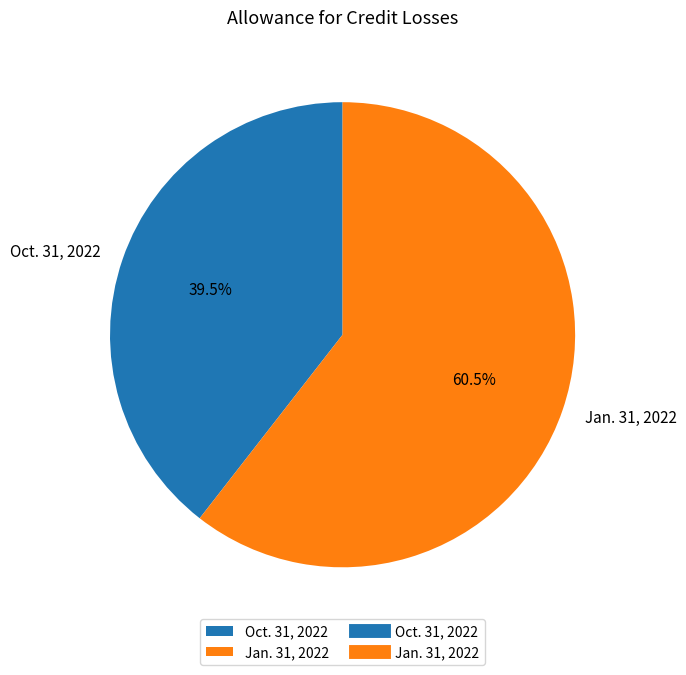

To the nearest percent, what is the combined percentage of Oct. 31, 2022 and Jan. 31, 2022?

100%